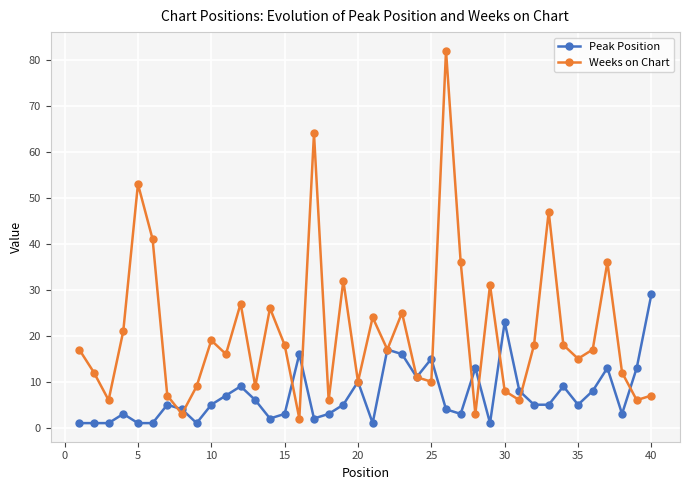

Rank the series by their maximum value, from highest to lowest.

Weeks on Chart, Peak Position